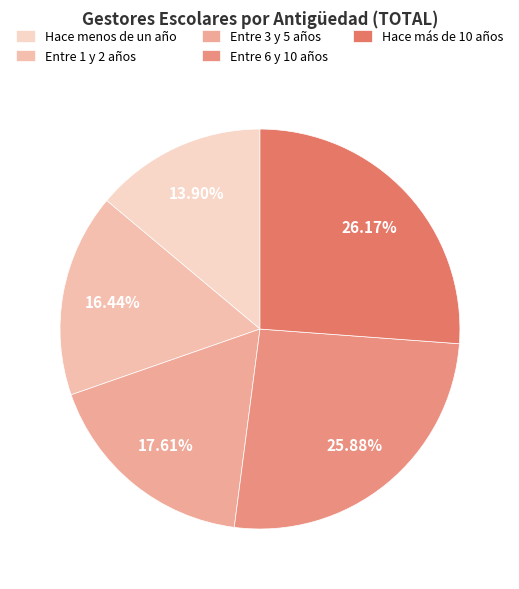

Which category has the smallest portion of the pie?

Hace menos de un año